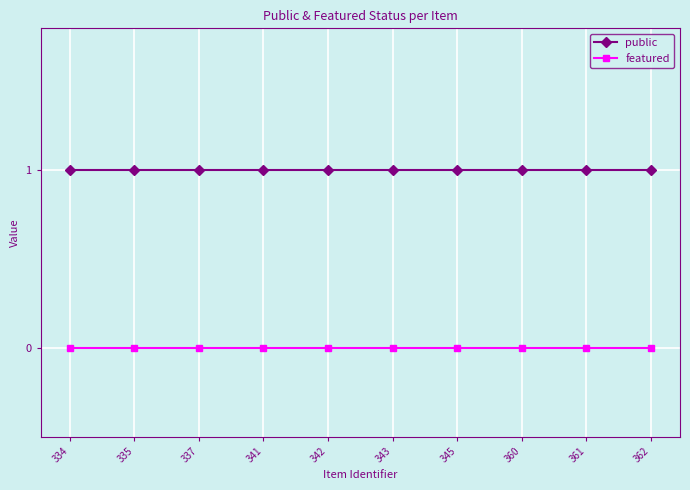

Reading right to left, extract all data points from this chart.

public: 1	1	1	1	1	1	1	1	1	1
featured: 0	0	0	0	0	0	0	0	0	0